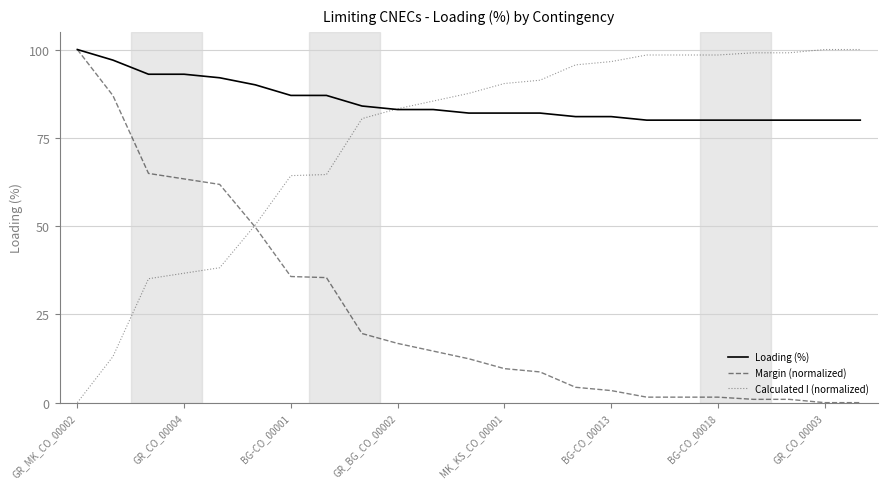

List the series in order of their overall mean, lowest first.

Margin (normalized), Calculated I (normalized), Loading (%)